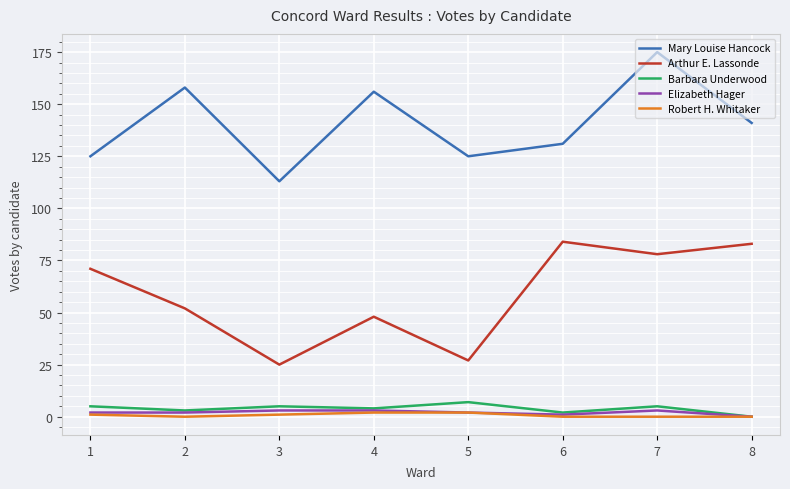

Which series has the largest total across all categories?

Mary Louise Hancock